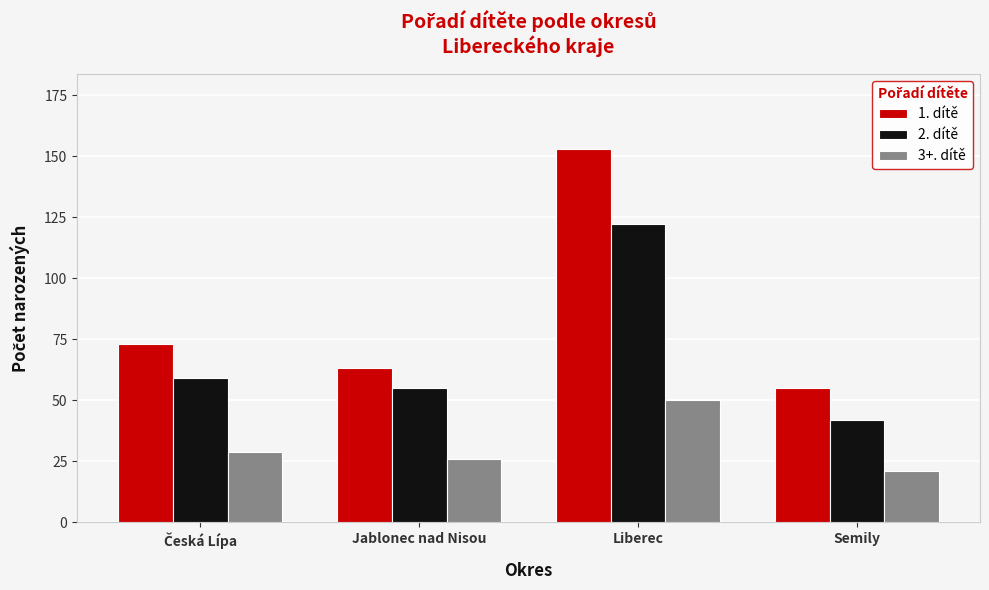

What value does the 3+. dítě series have at Semily?

21